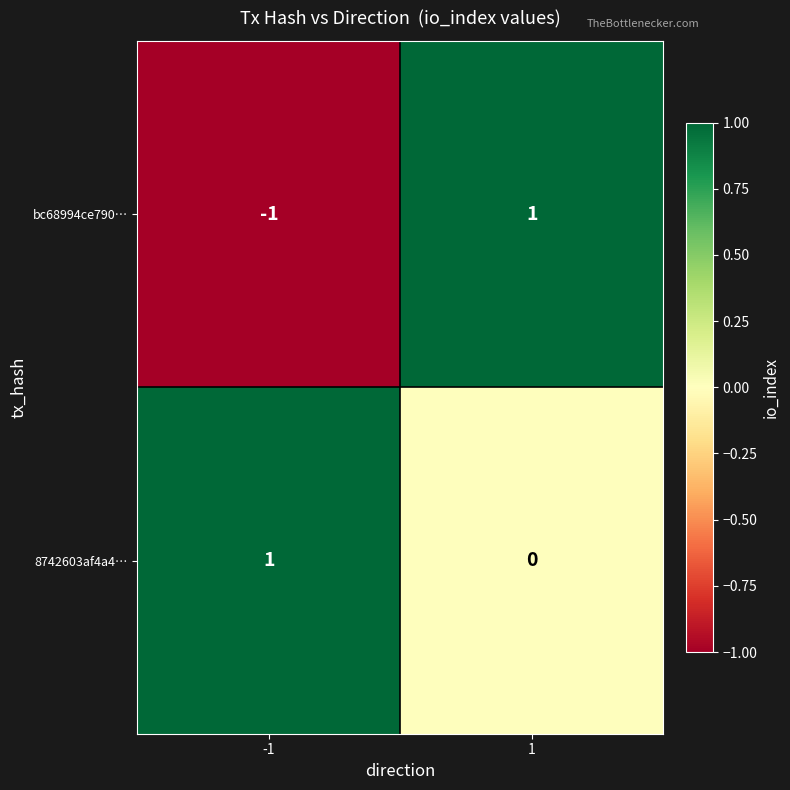

Is the value of bc68994ce790… at 1 greater than the value of 8742603af4a4… at 1?

Yes